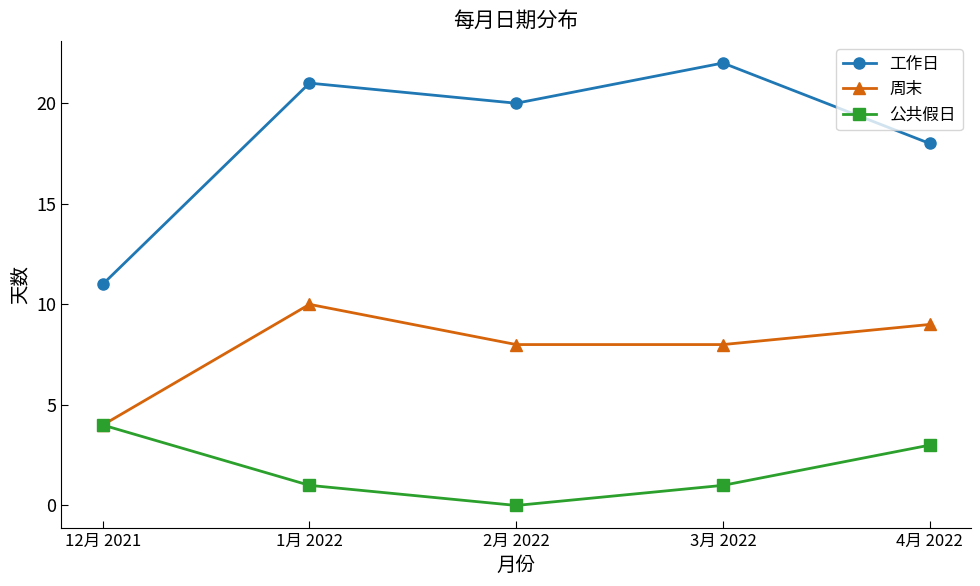

How many distinct data groups are displayed?

3